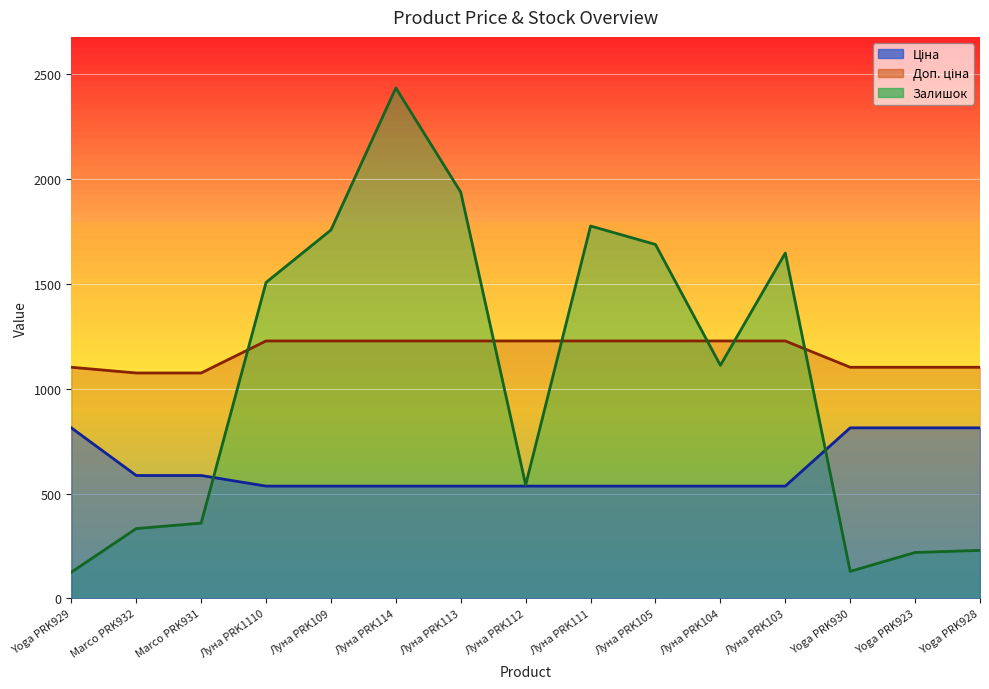

How many series are shown in this chart?

3